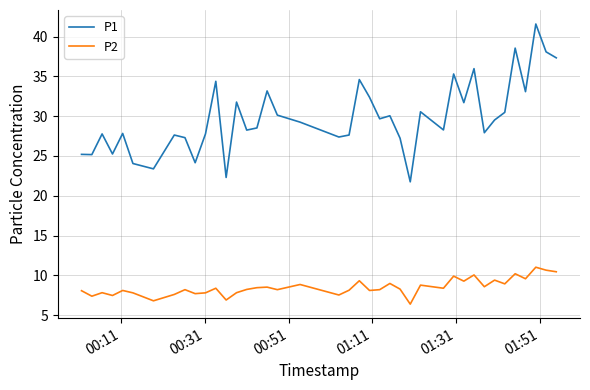

What are all the series names shown in the legend?

P1, P2